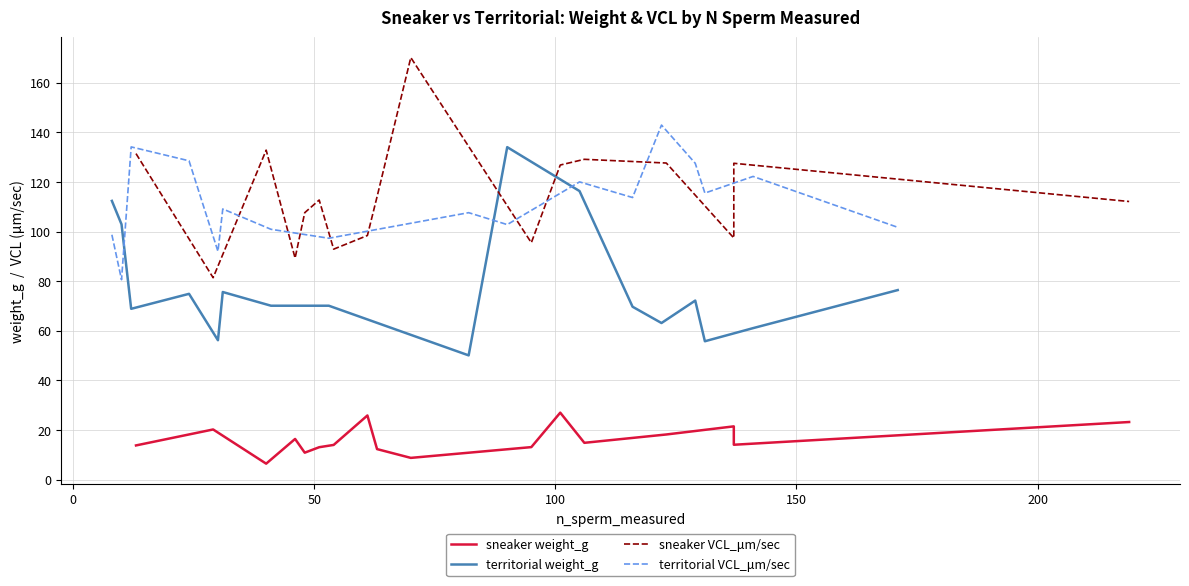

True or false: territorial weight_g and territorial VCL_μm/sec cross at least once.

True